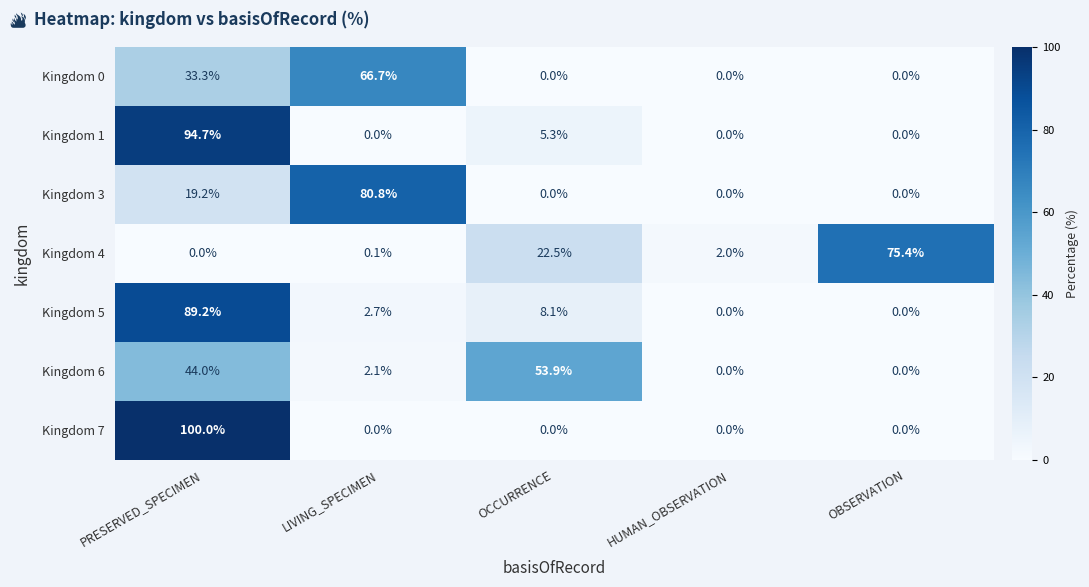

Rank the series by their maximum value, from highest to lowest.

Kingdom 7, Kingdom 1, Kingdom 5, Kingdom 3, Kingdom 4, Kingdom 0, Kingdom 6